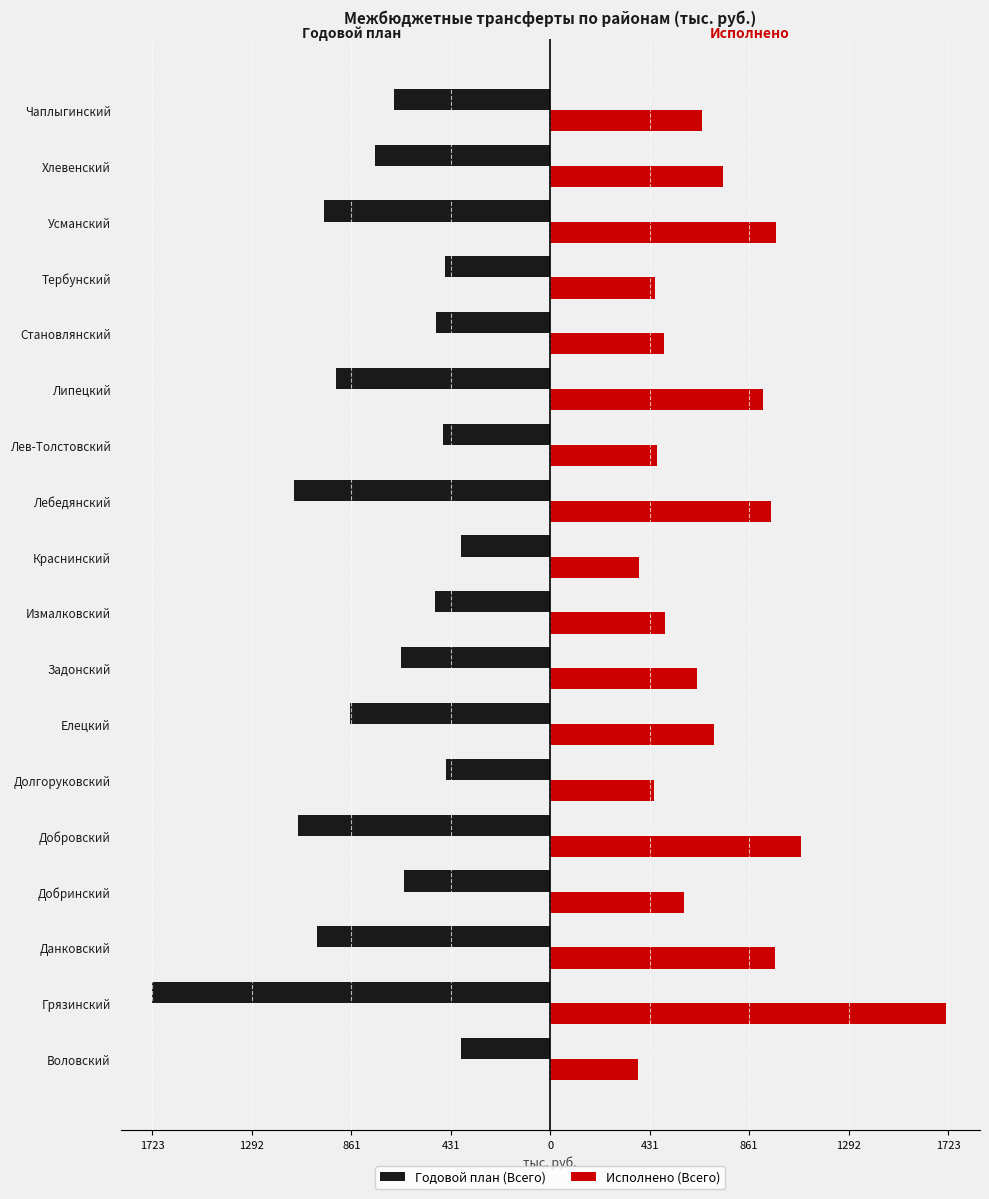

What are all the series names shown in the legend?

Годовой план (Всего), Исполнено (Всего)